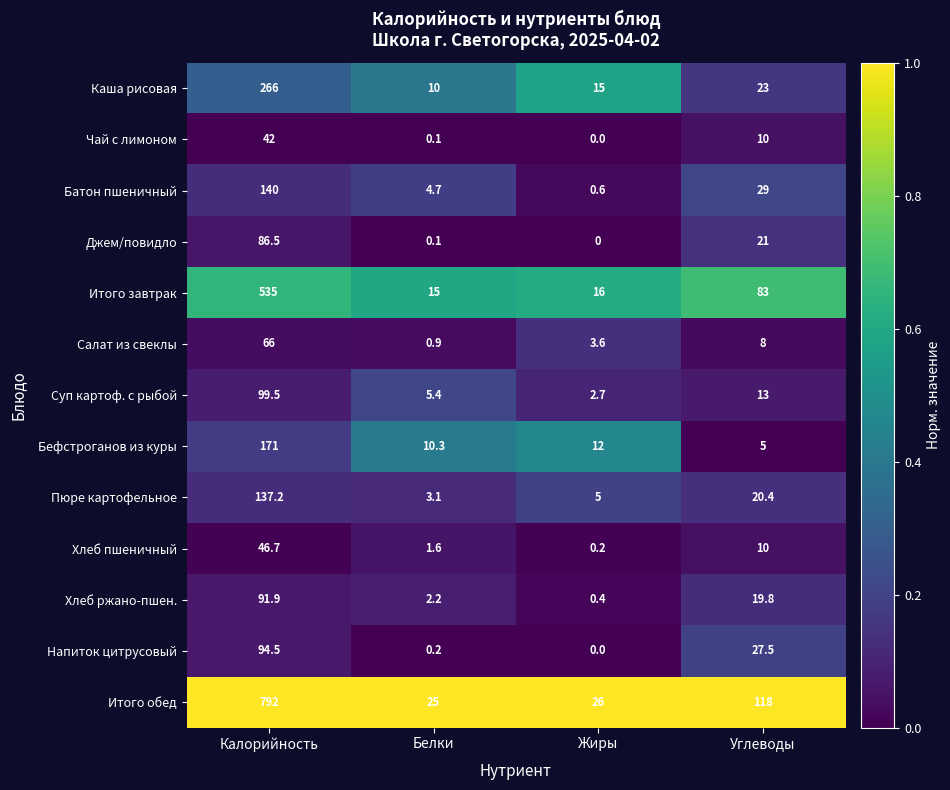

What is the minimum value for Батон пшеничный?

0.6